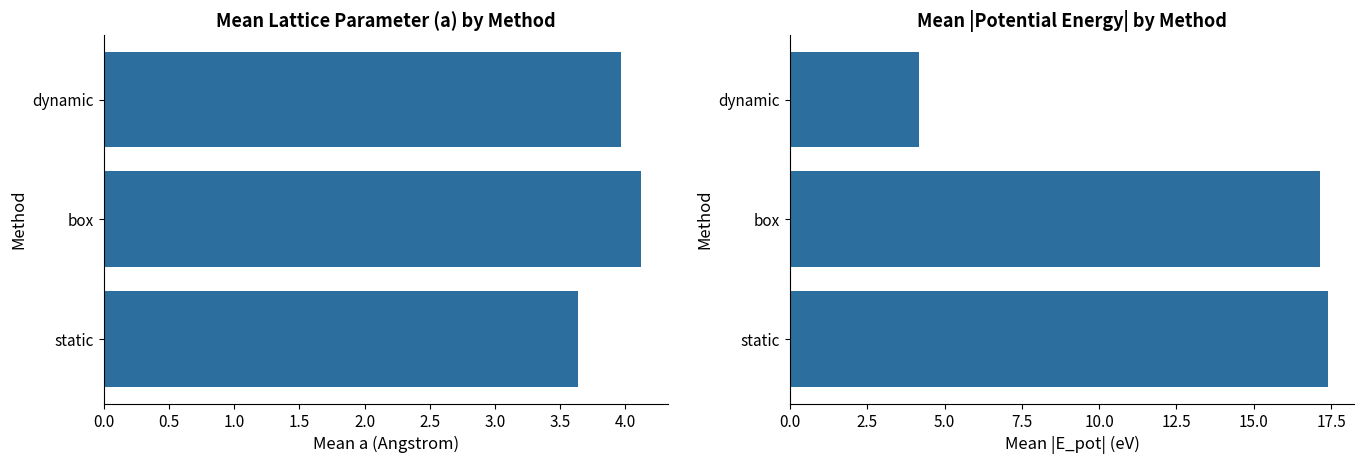

Rank the series by their average value, from lowest to highest.

mean_a, mean_E_pot